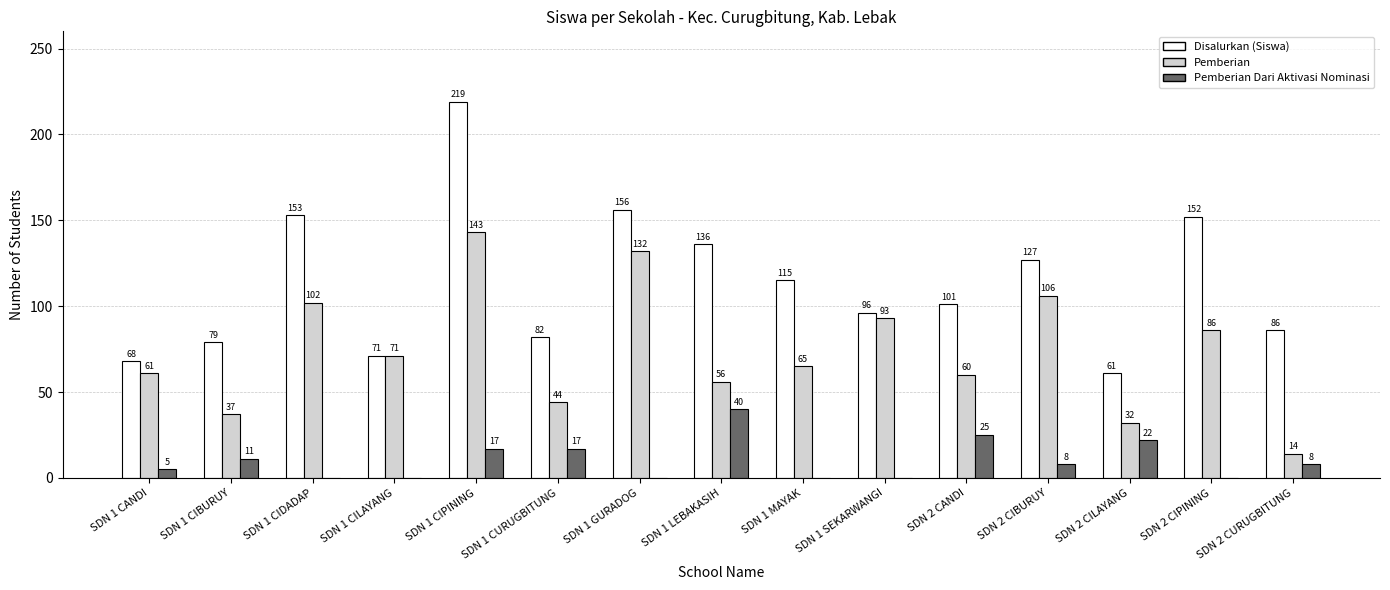

Which series has the largest range (max minus min)?

Disalurkan (Siswa)